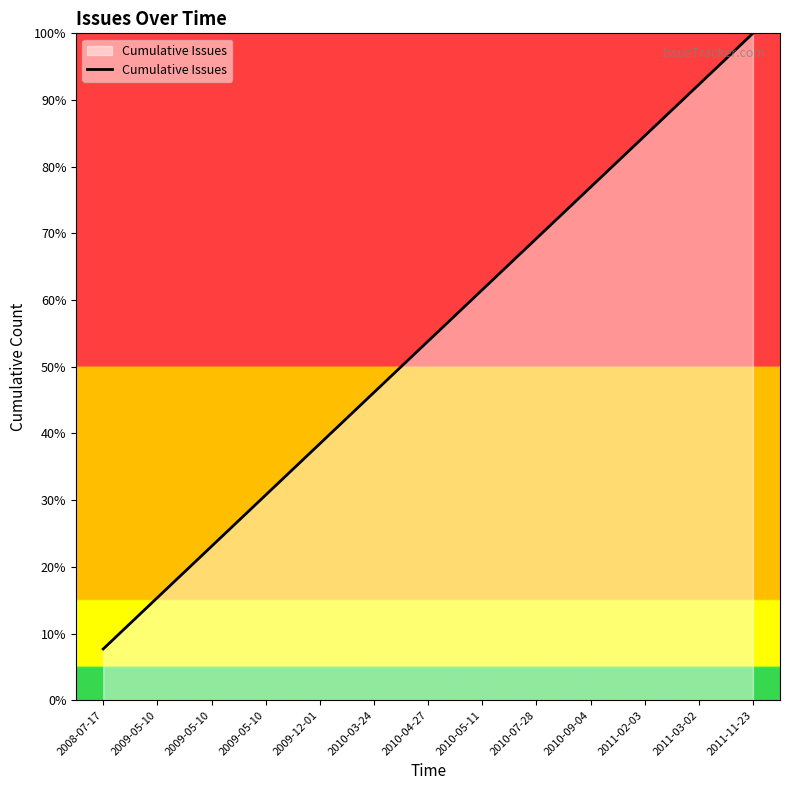

Does the chart display data point markers on the line(s)?

No